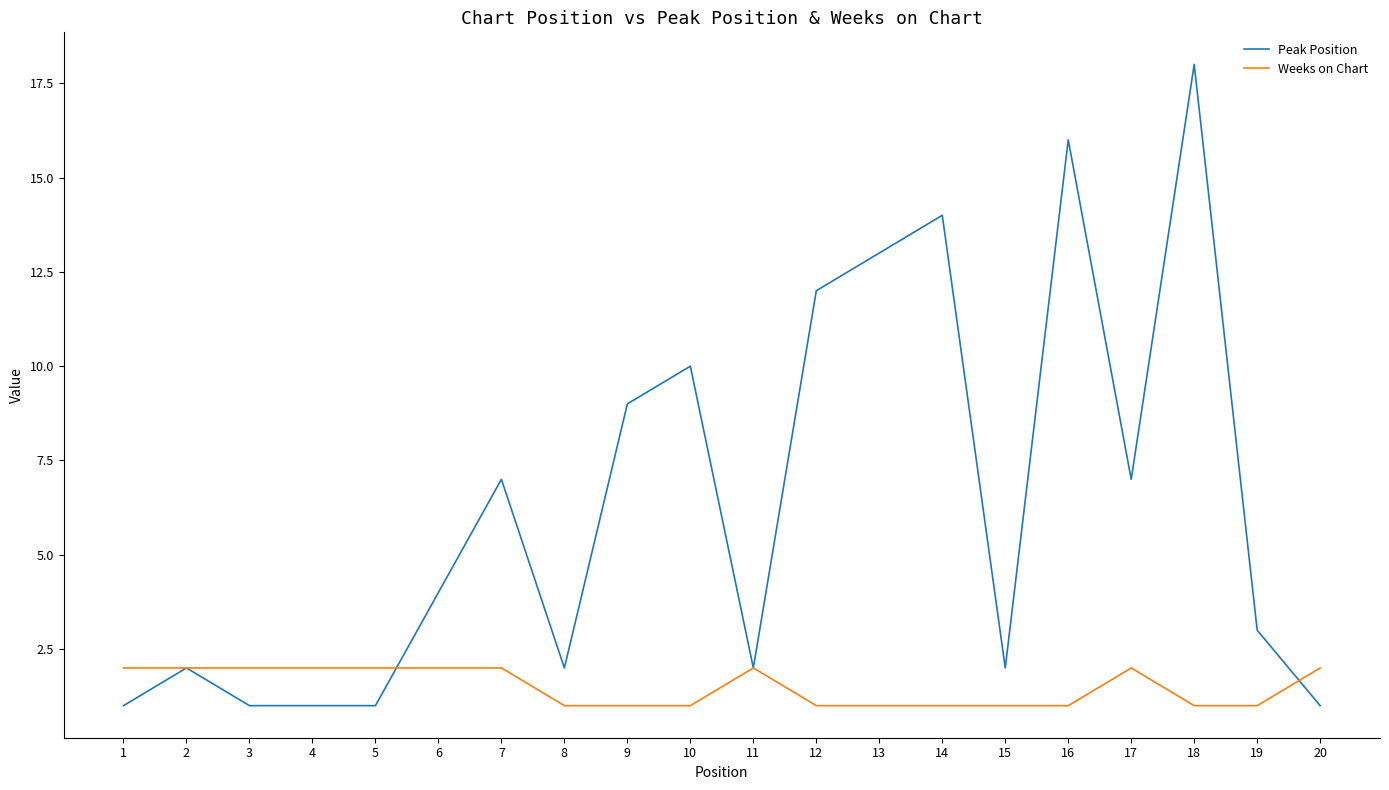

Does the chart have visible grid lines?

No